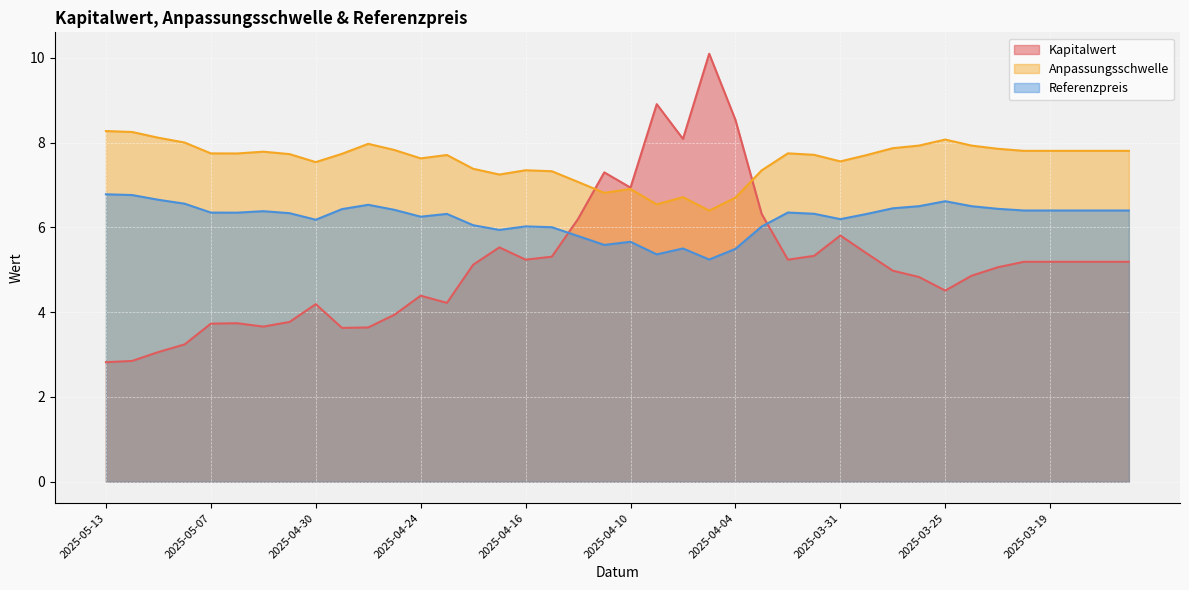

What is the average value of the Referenzpreis series?

6.2